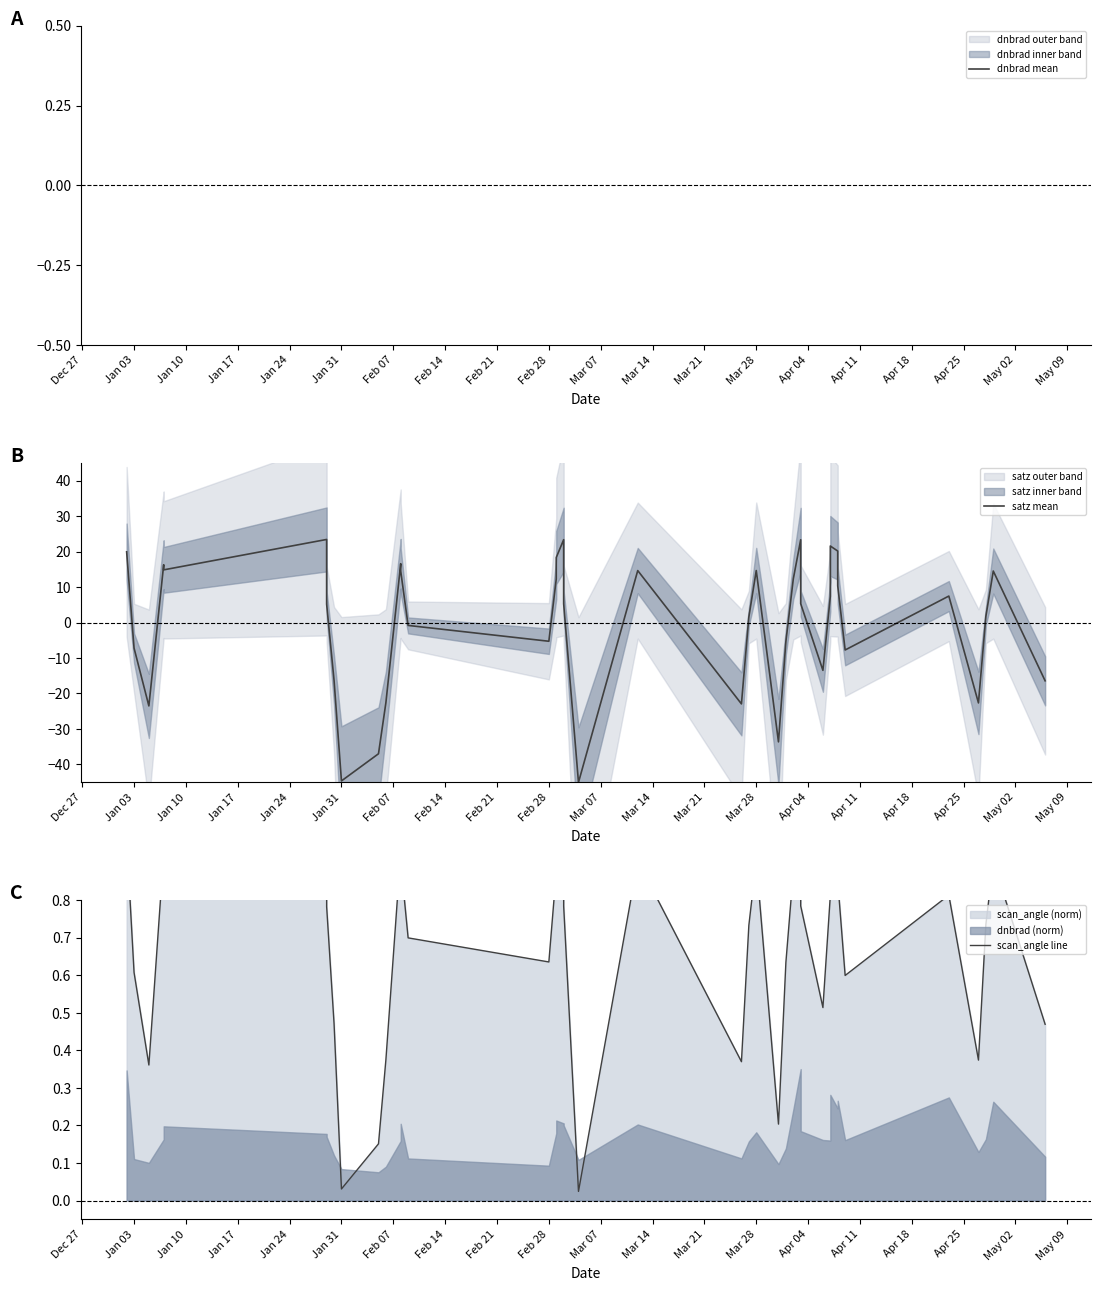

Which series changed the most between Mar 14 and Apr 18?

satz mean